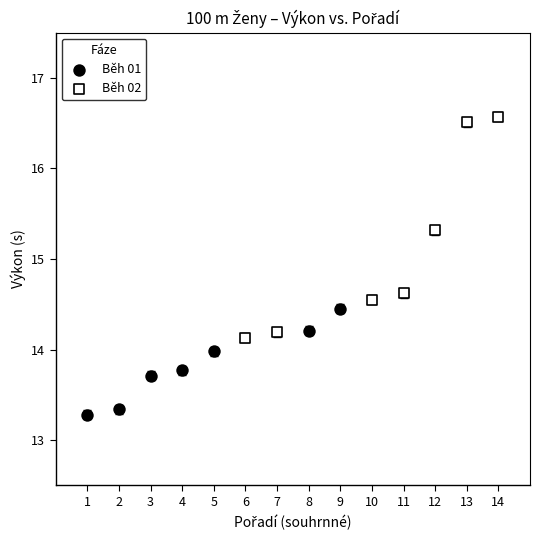

Which series contains the highest Y value?

Běh 02